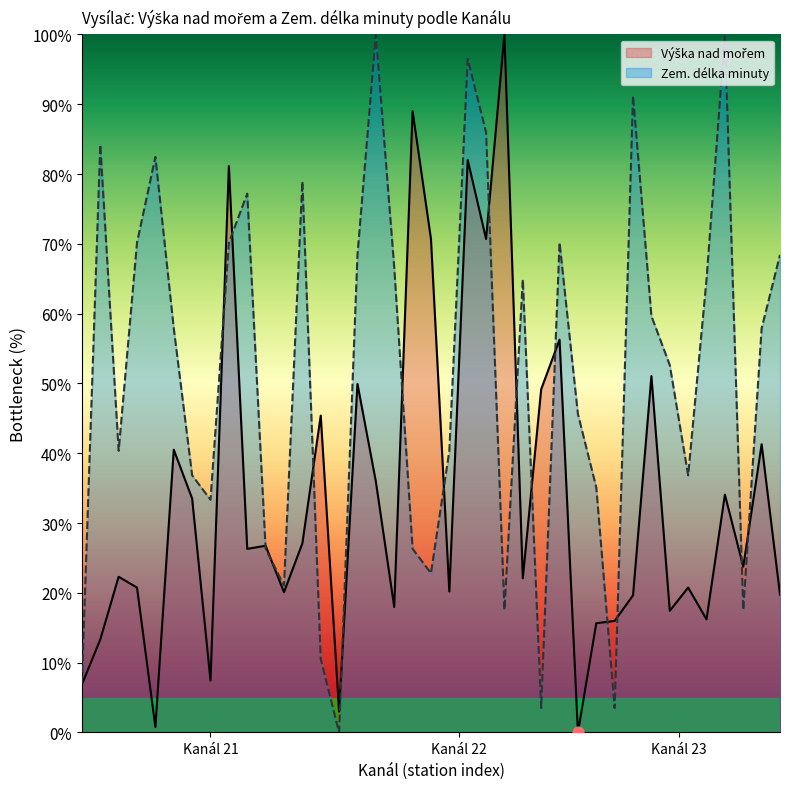

Is the value of Zem. délka minuty at 21 greater than the value of Výška nad mořem at 21?

Yes